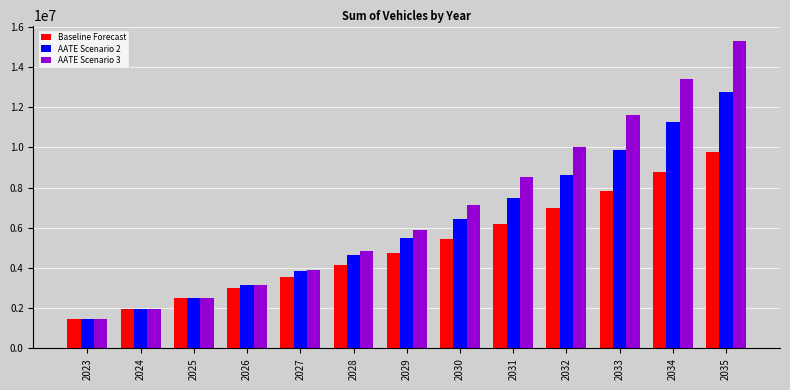

What is the highest value of the AATE Scenario 2 series?

12741651.6